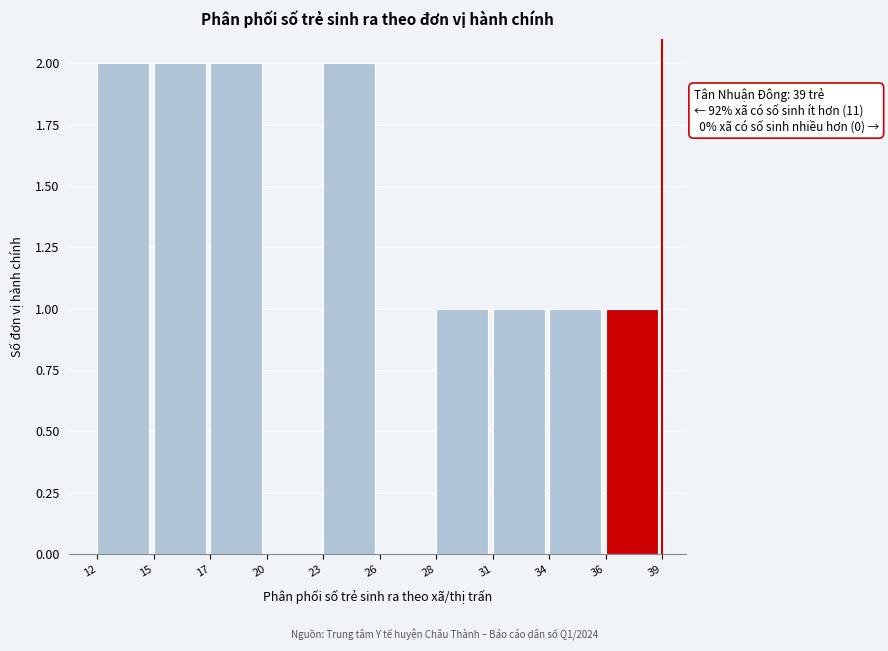

Reading right to left, what are all the values shown in this chart?

36=1	34=1	31=1	28=1	26=0	23=2	20=0	17=2	15=2	12=2